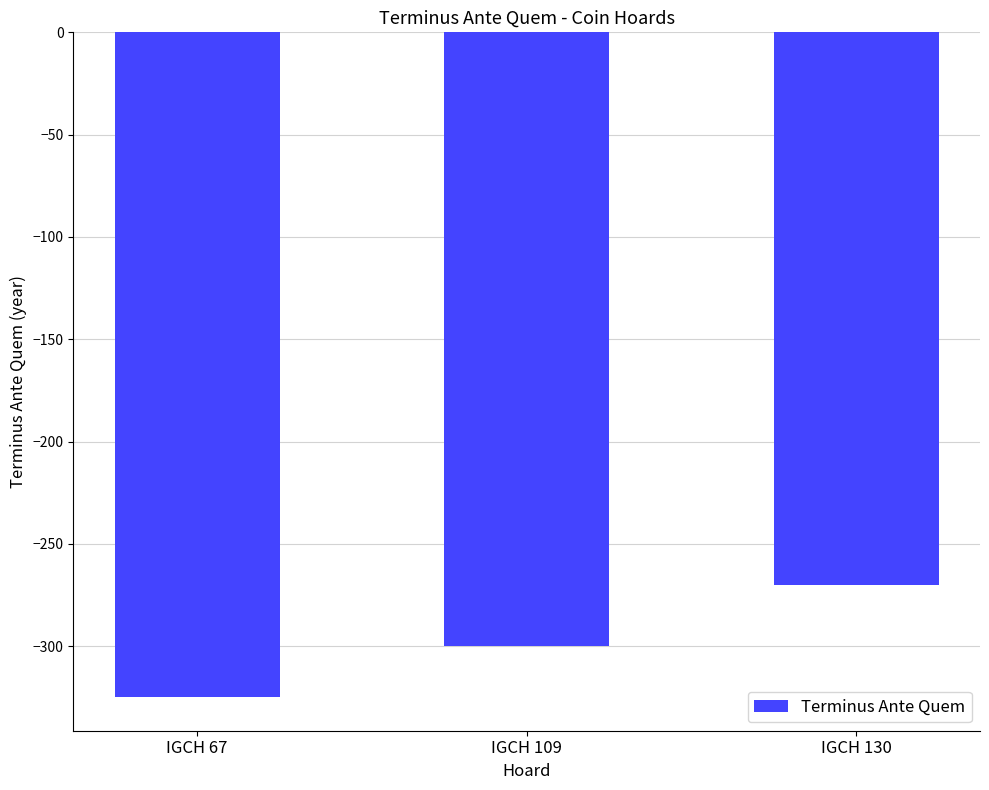

What is the smallest value displayed?

-325